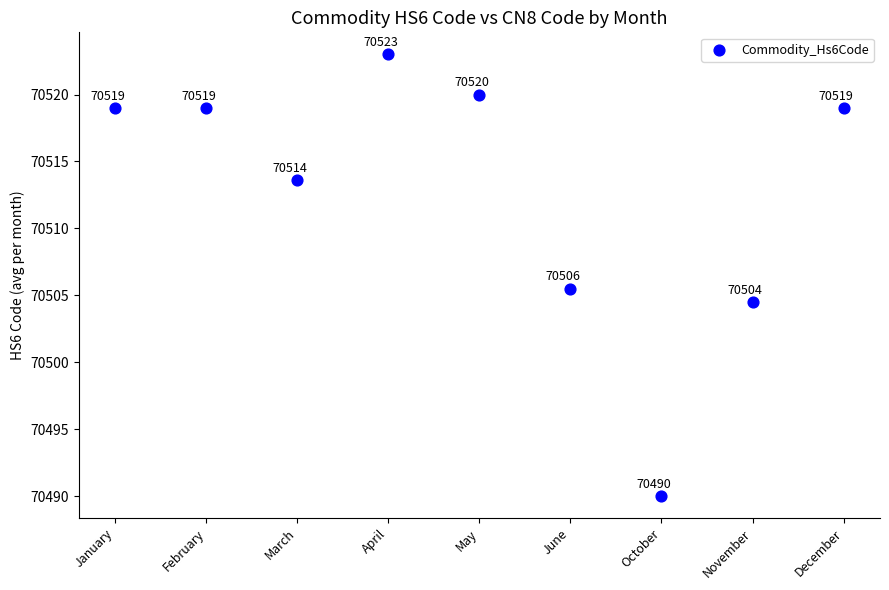

What Y value in the scatter plot is closest to 70506?

70505.5